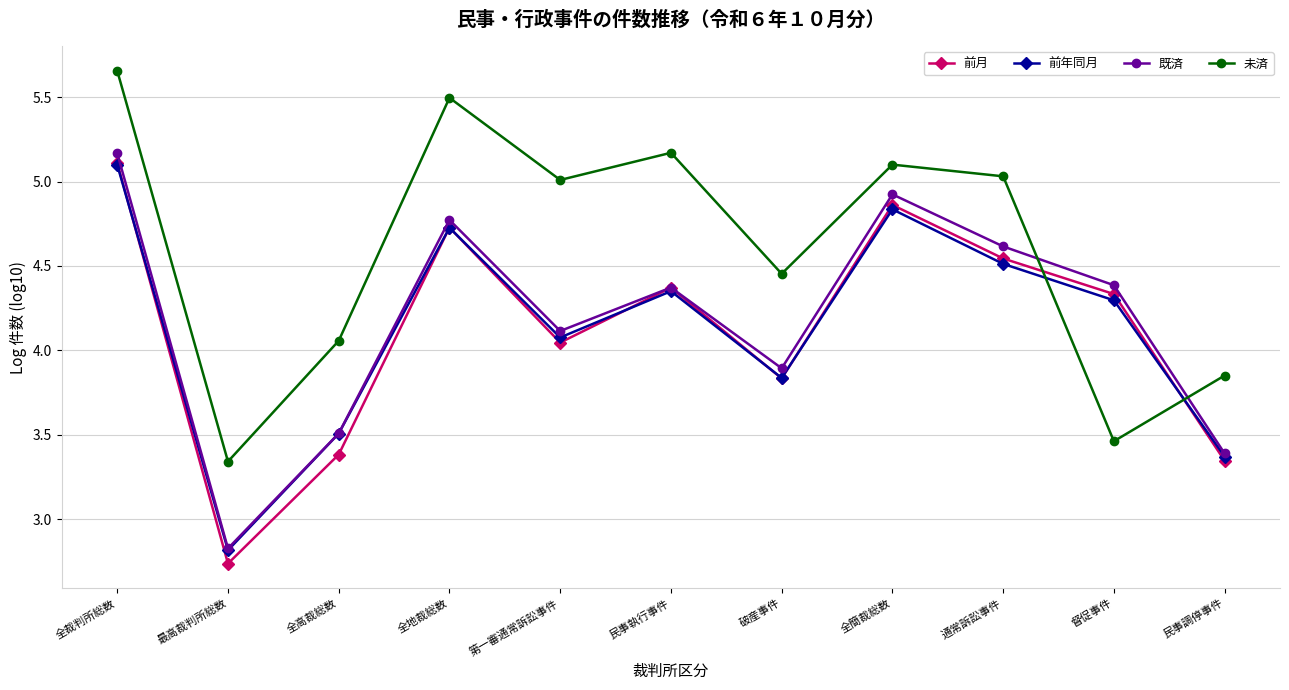

Which series has the largest range (max minus min)?

前月